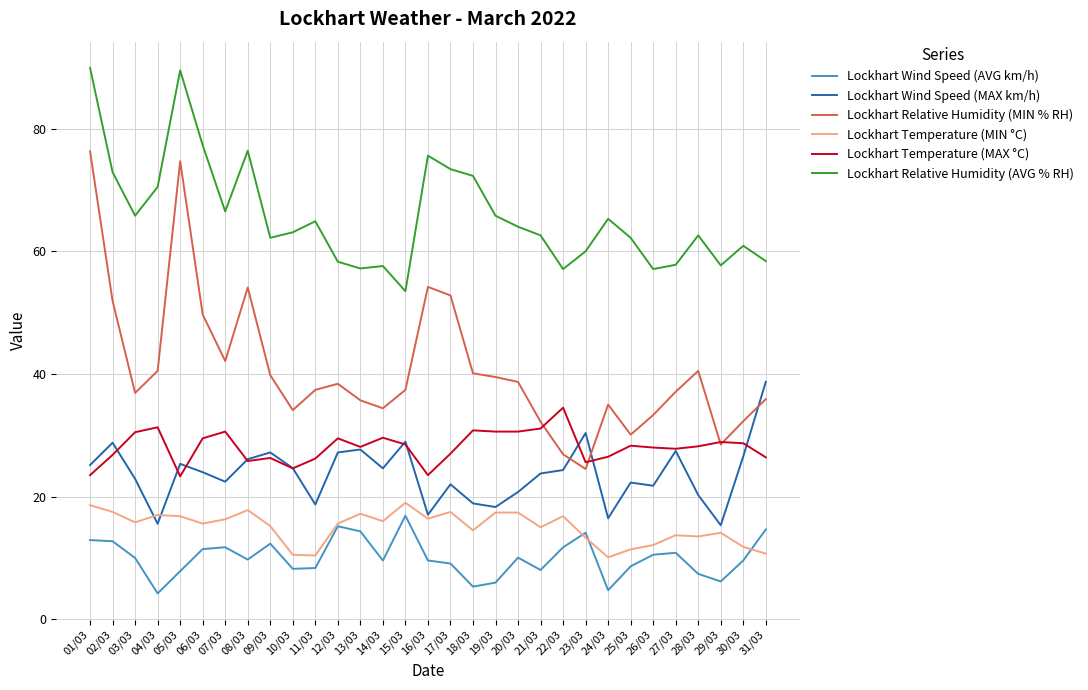

Rank the series by their maximum value, from highest to lowest.

Lockhart Relative Humidity (AVG % RH), Lockhart Relative Humidity (MIN % RH), Lockhart Wind Speed (MAX km/h), Lockhart Temperature (MAX °C), Lockhart Temperature (MIN °C), Lockhart Wind Speed (AVG km/h)